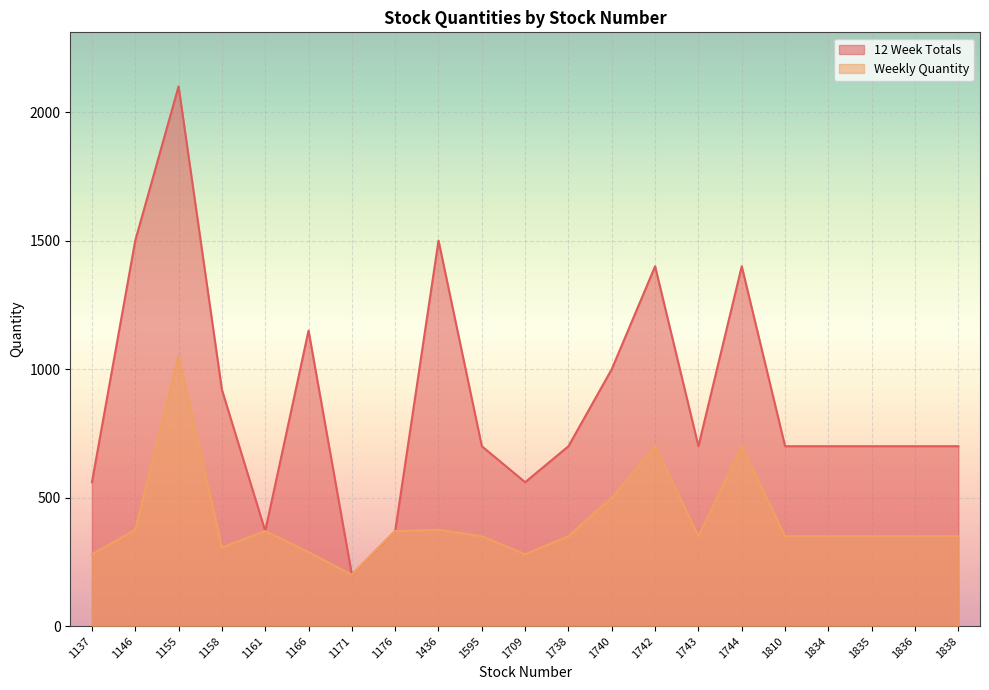

How many lines are shown in the chart?

2